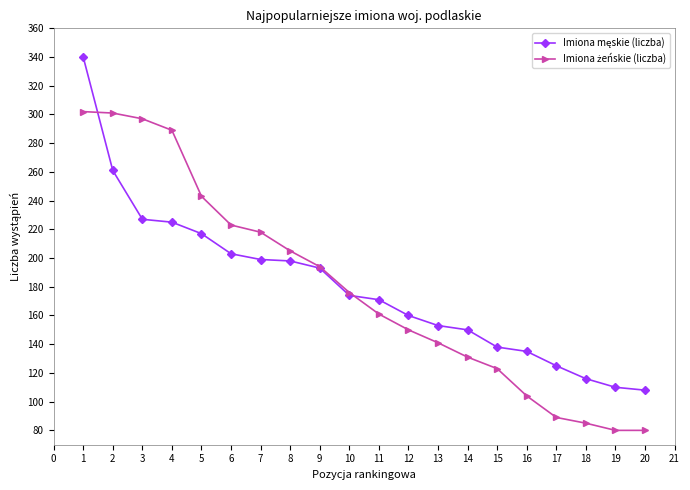

What is the total value across all series at 1?

642